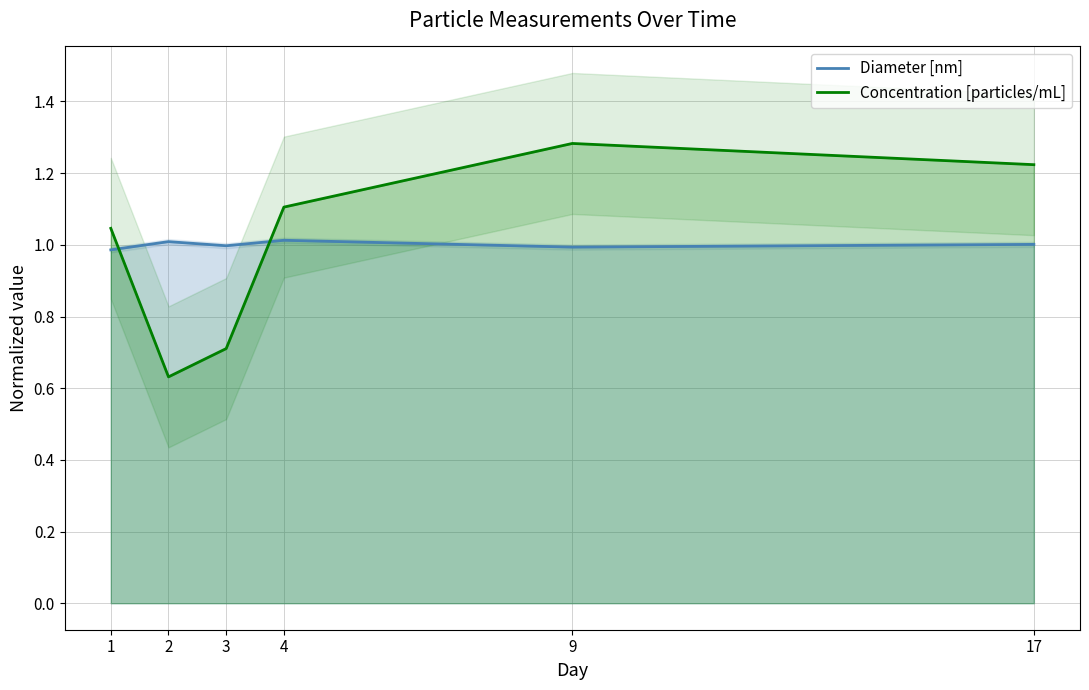

Where is Diameter [nm] nearest to the value 0?

1